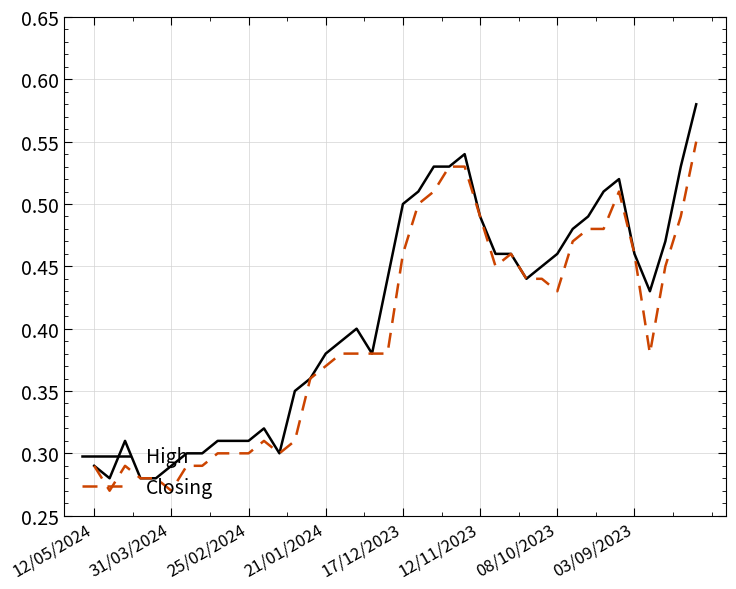

Which series has the largest range (max minus min)?

High